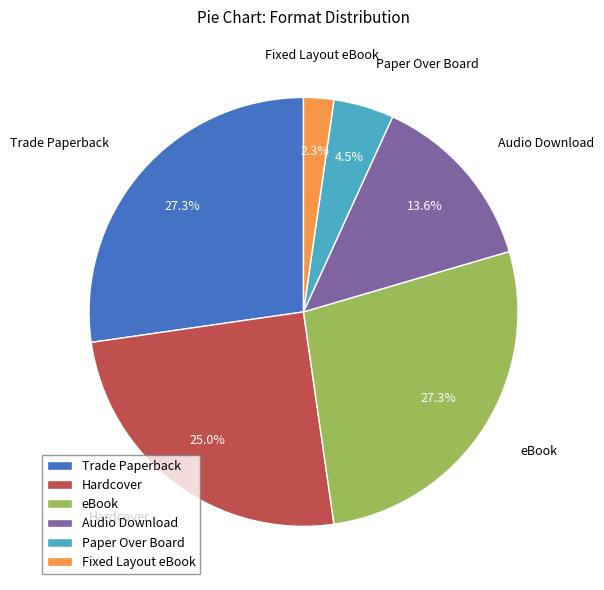

How many slices are in this pie chart?

6